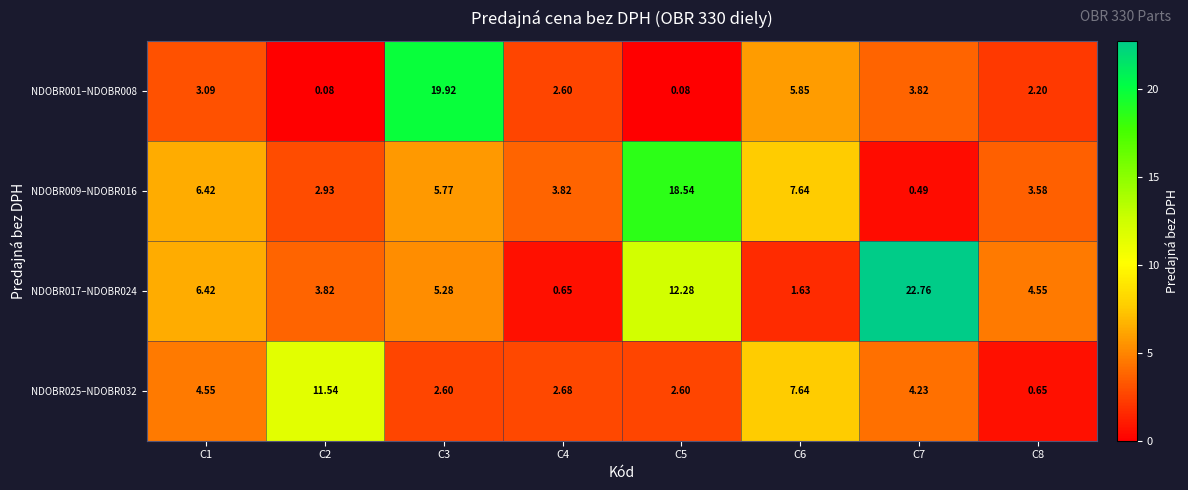

Which series changed the most between C4 and C6?

NDOBR025–NDOBR032